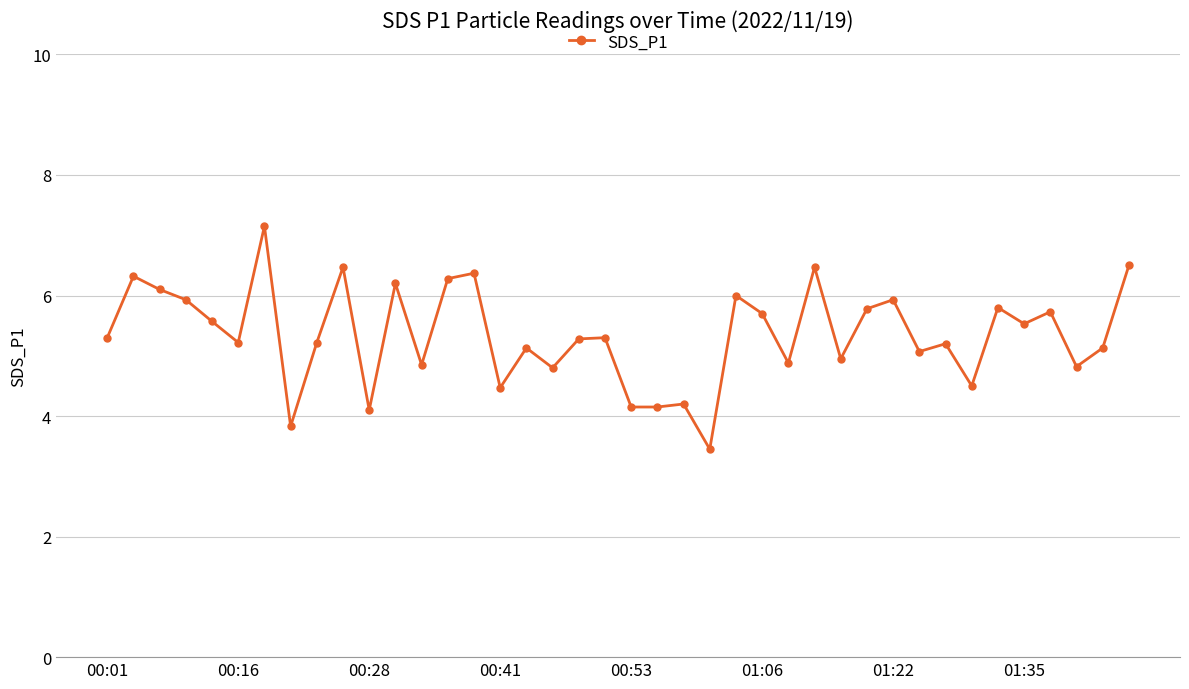

True or false: there are more than 2 points higher than both neighbors.

True